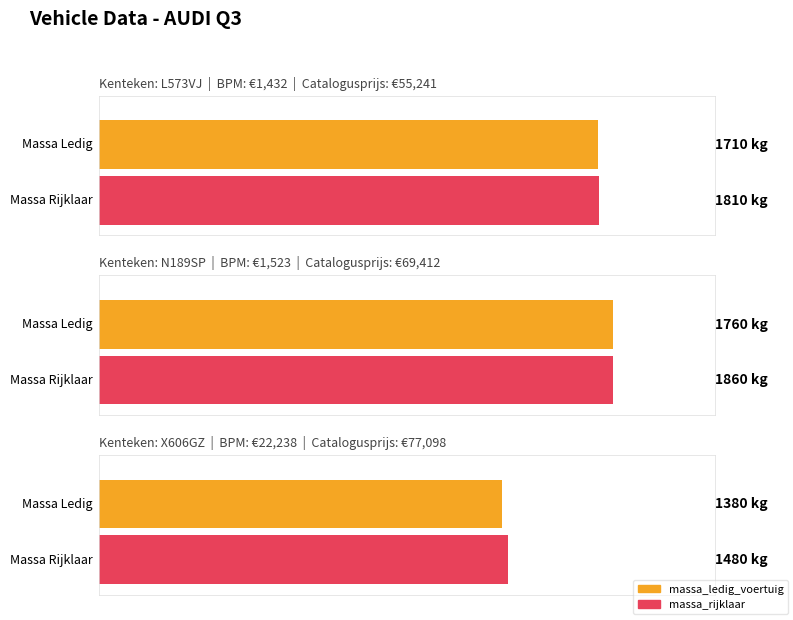

What value does the bruto_bpm series have at N189SP?

1523